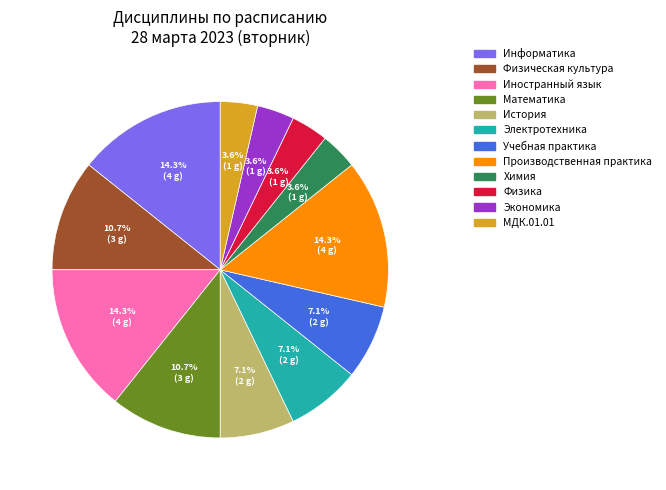

What is the ratio of the value at Математика to the value at МДК.01.01?

3.0